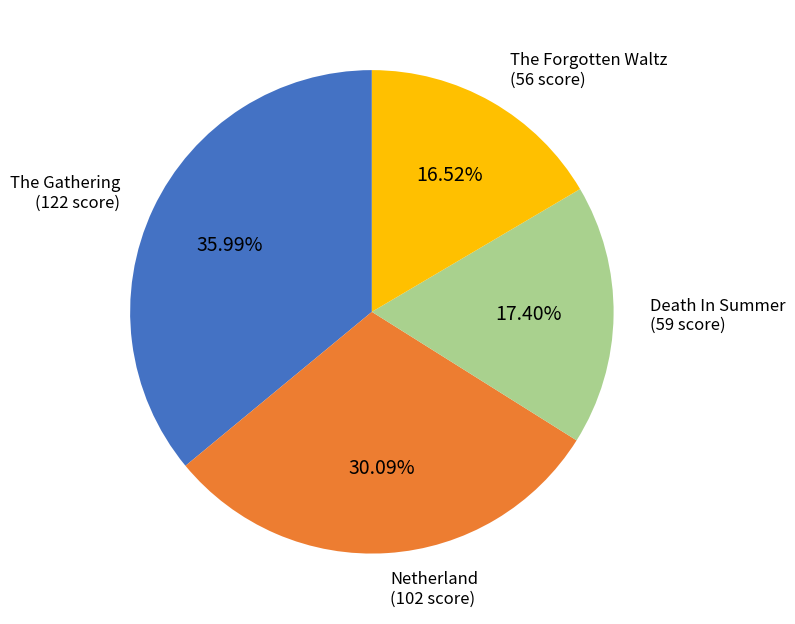

To the nearest percent, what portion does Death In Summer represent?

17%